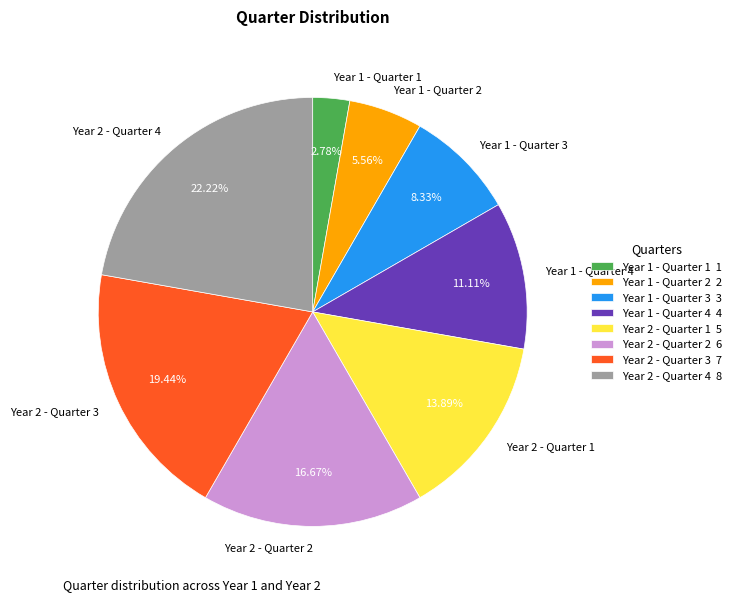

Count the number of slices in the pie.

8